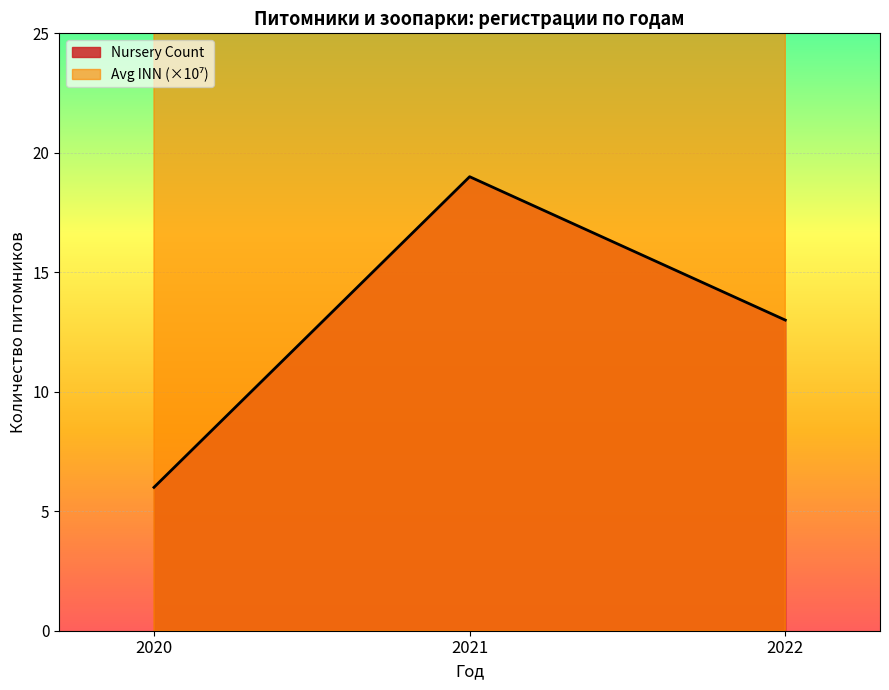

Where is Nursery Count nearest to the value 12?

2022